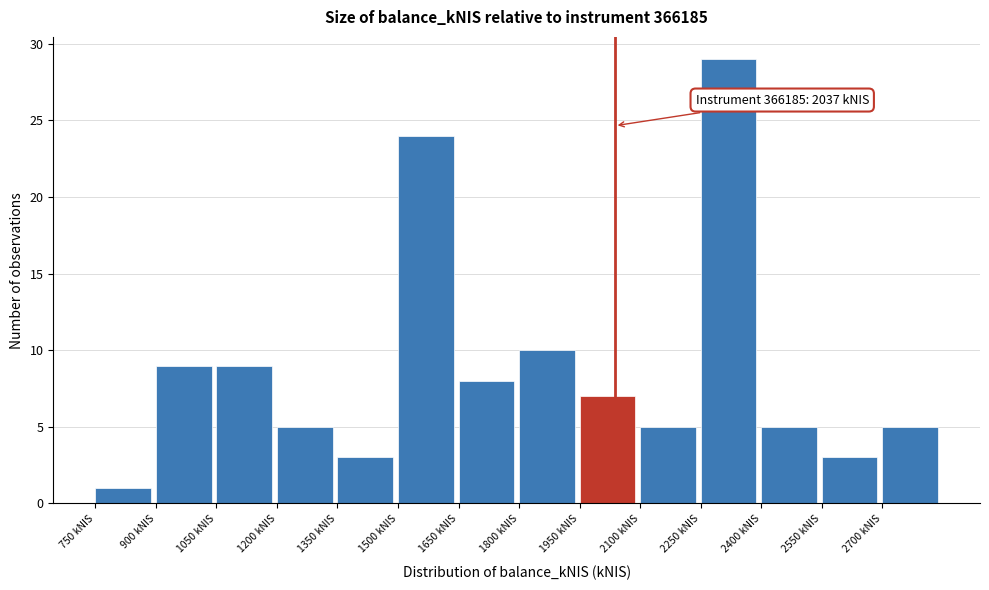

Over which range of the x-axis is the bar tallest?

2250 to 2400